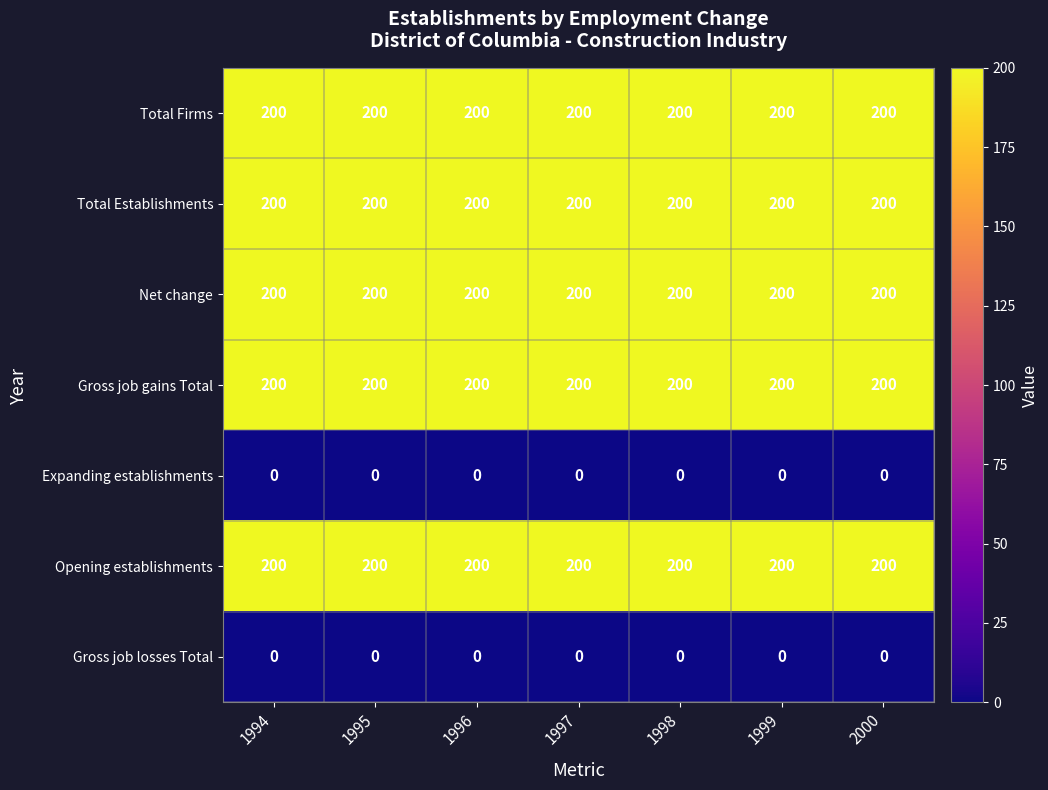

What is the spread (max minus min) of values at 1996?

200